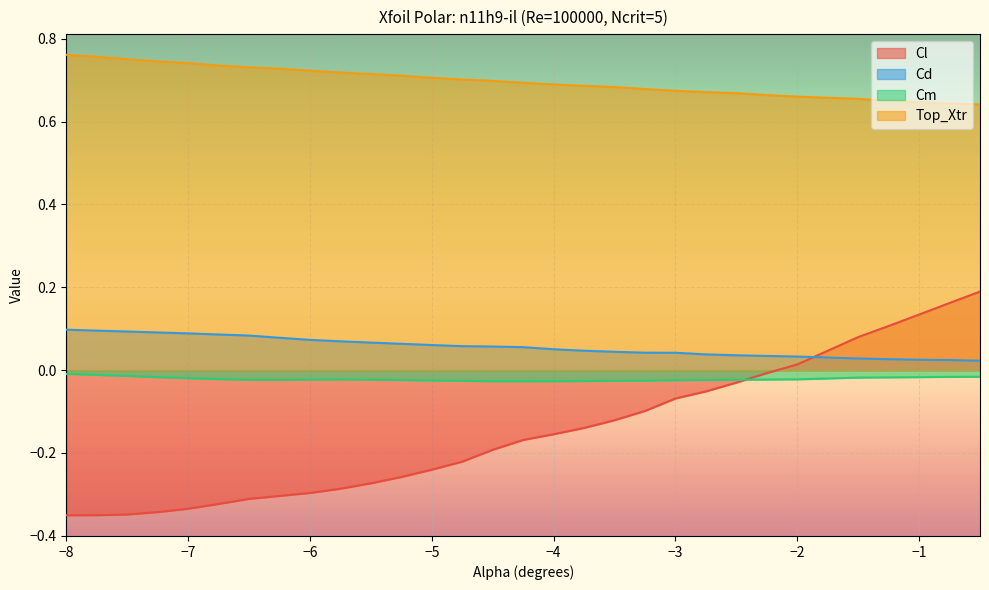

How many data points does each series have?

30